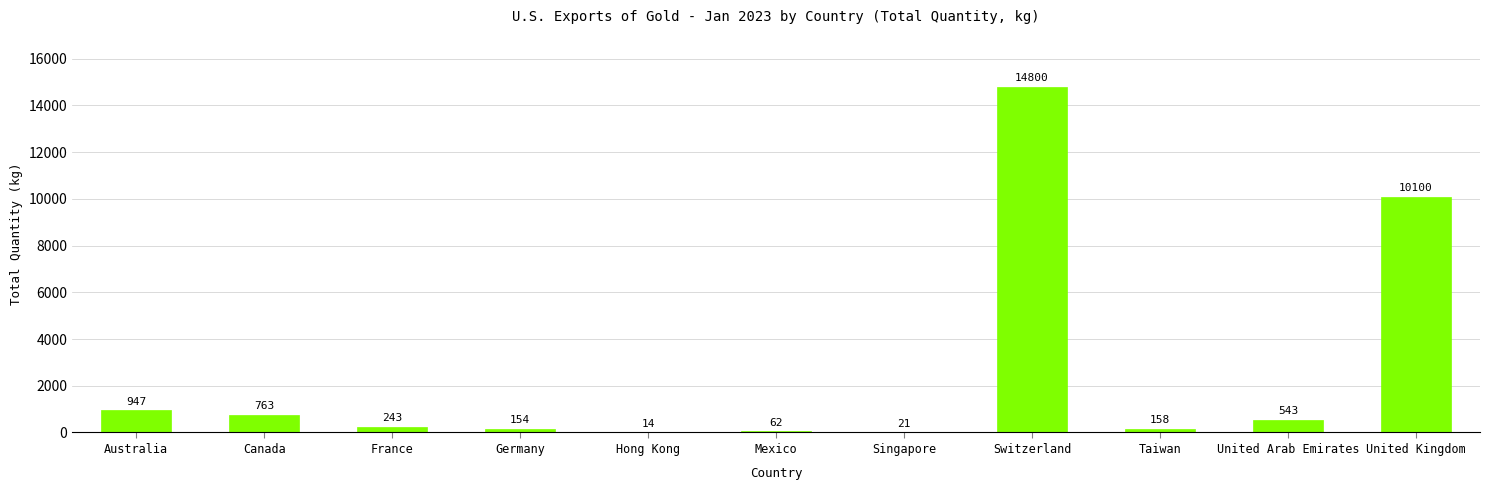

What is the sum of the values at United Arab Emirates and Hong Kong?

557